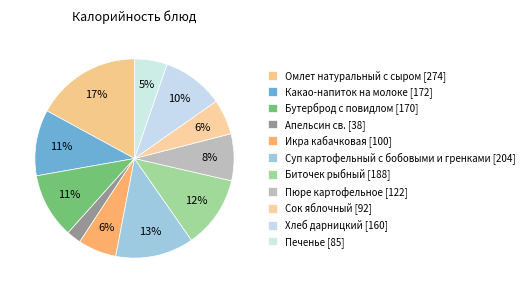

Count the number of slices in the pie.

11